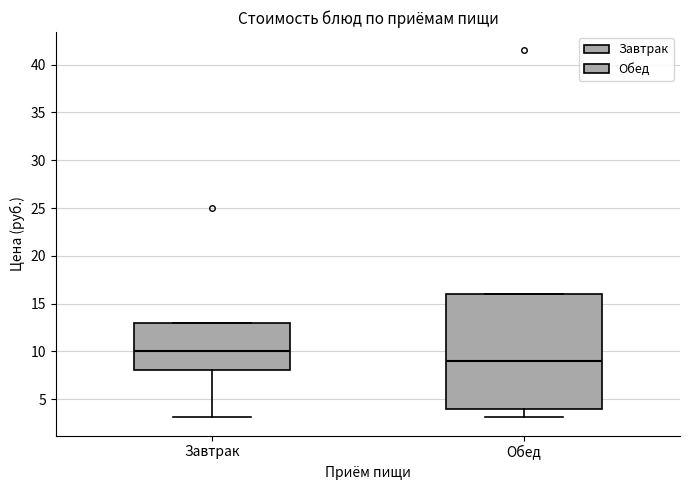

Where is the upper edge of the box for Обед on the y-axis? The values are not printed on the chart, so give them approximately, as read against the axis.

16